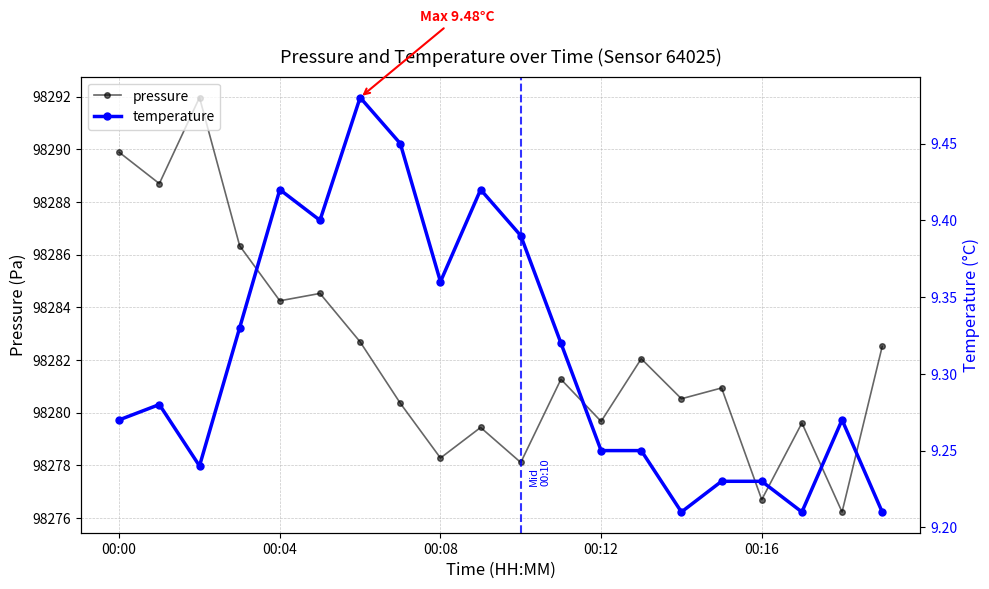

True or false: temperature and pressure intersect in this chart.

False